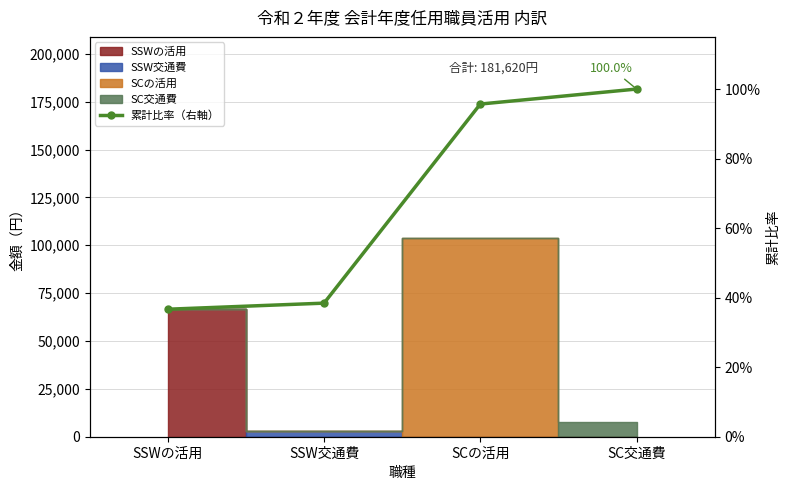

What is the minimum value shown in the chart?

36.7